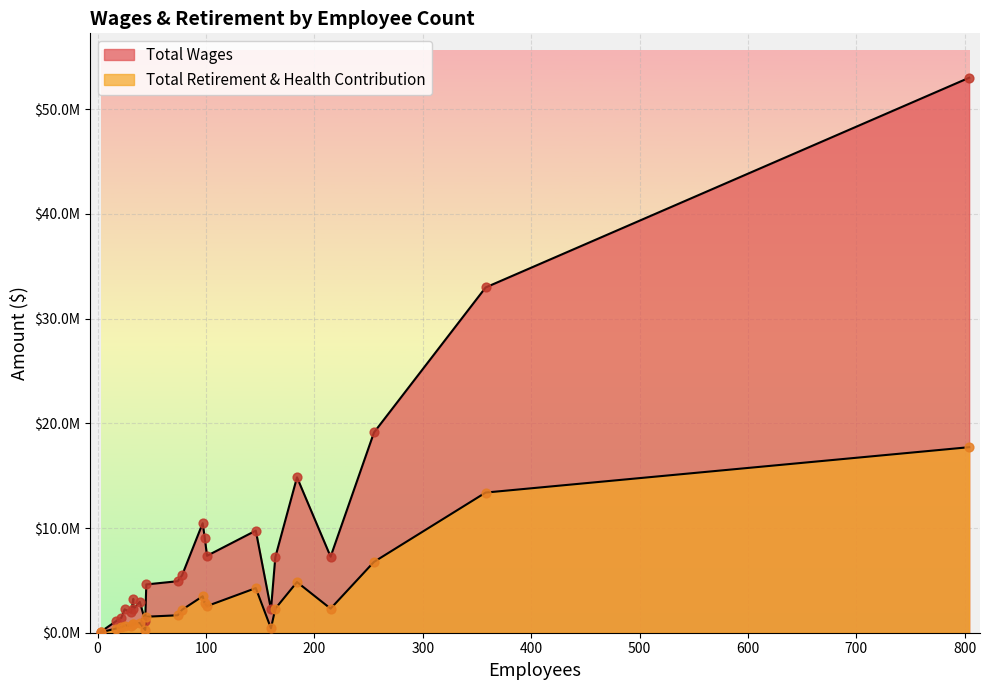

What are all the series names shown in the legend?

Total Wages, Total Retirement & Health Contribution